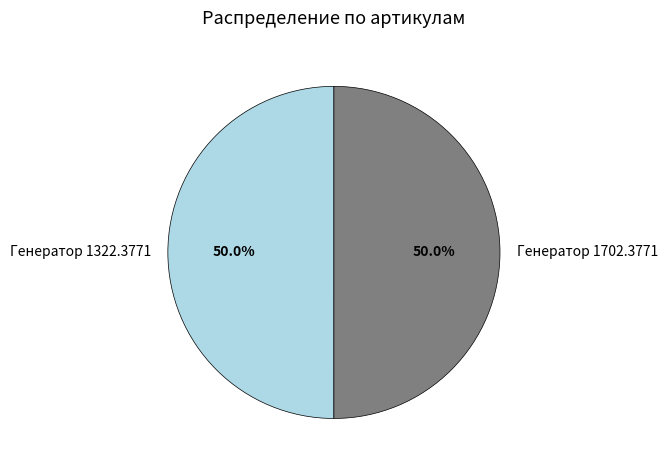

Do Генератор 1702.3771 and Генератор 1322.3771 together represent more than half of the pie?

Yes